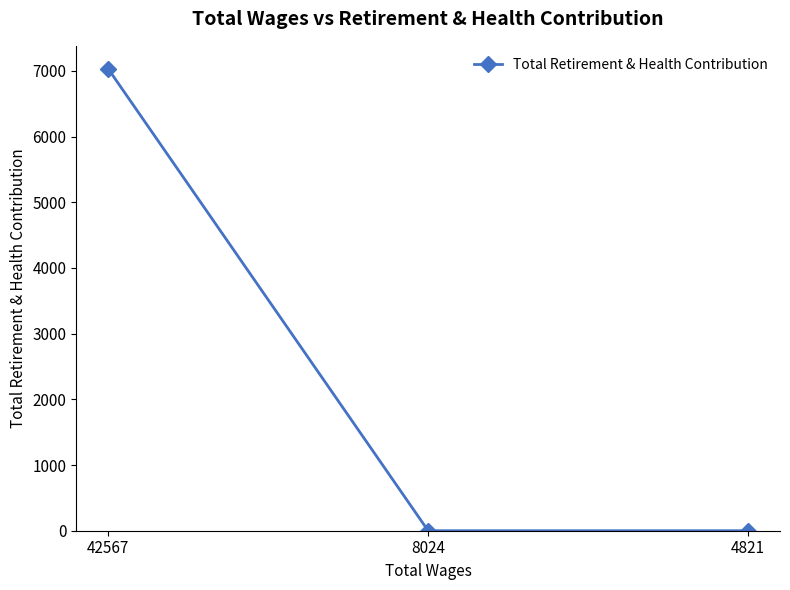

Is it true that the value at 4821 is -4812?

False